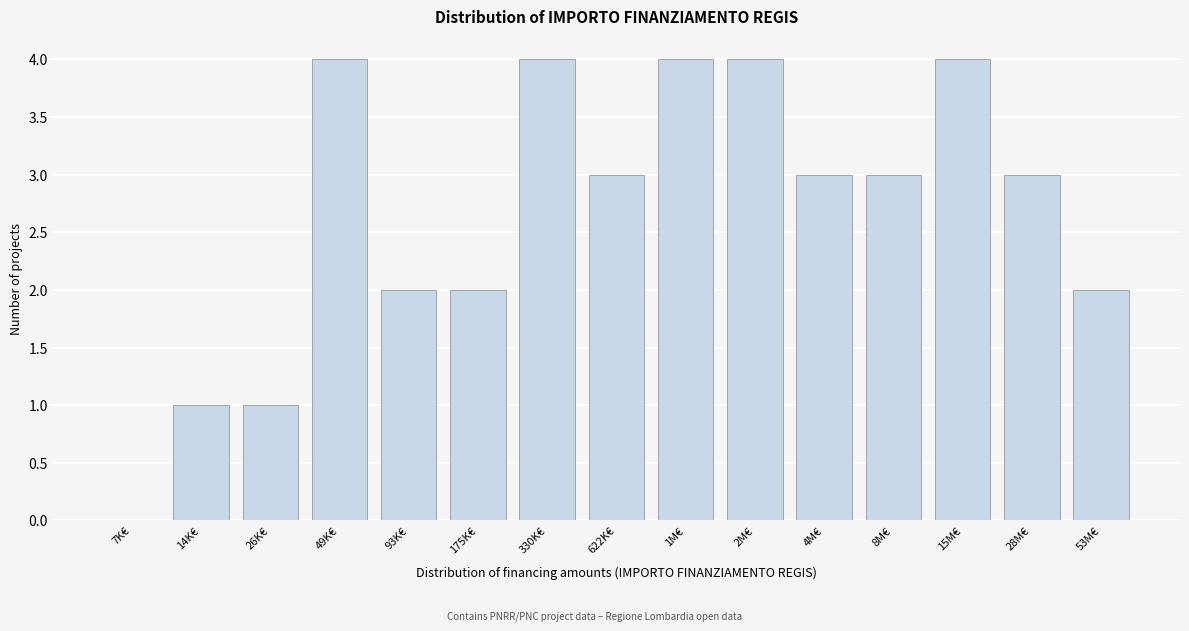

Reading right to left, what are all the values shown in this chart?

53M€=2	28M€=3	15M€=4	8M€=3	4M€=3	2M€=4	1M€=4	622K€=3	330K€=4	175K€=2	93K€=2	49K€=4	26K€=1	14K€=1	7K€=0